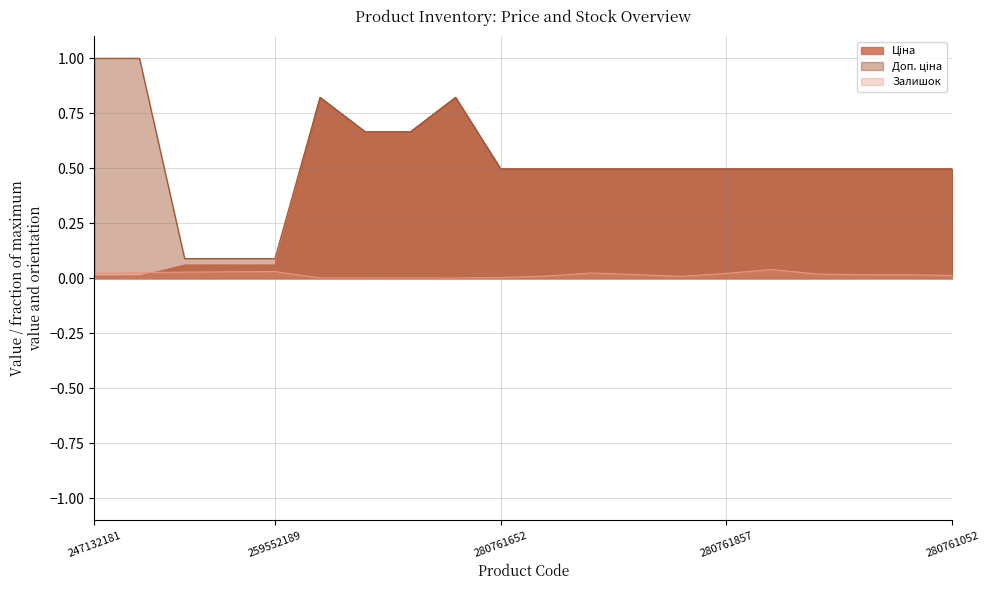

True or false: Доп. ціна and Залишок intersect in this chart.

False